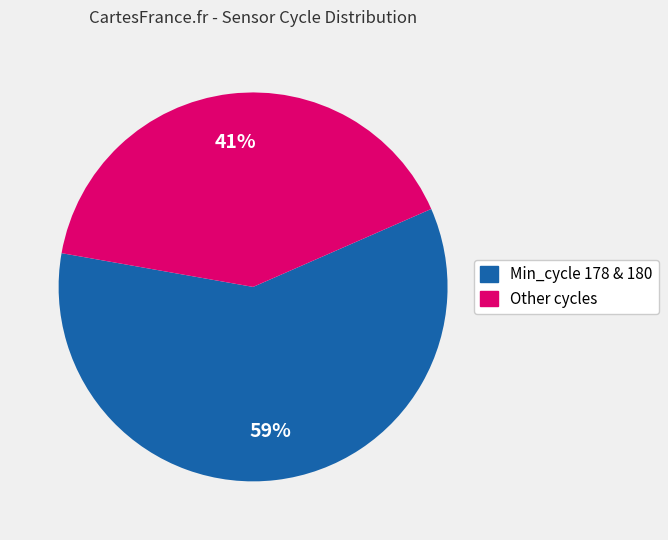

Do Other cycles and Min_cycle 178 & 180 together represent more than half of the pie?

Yes